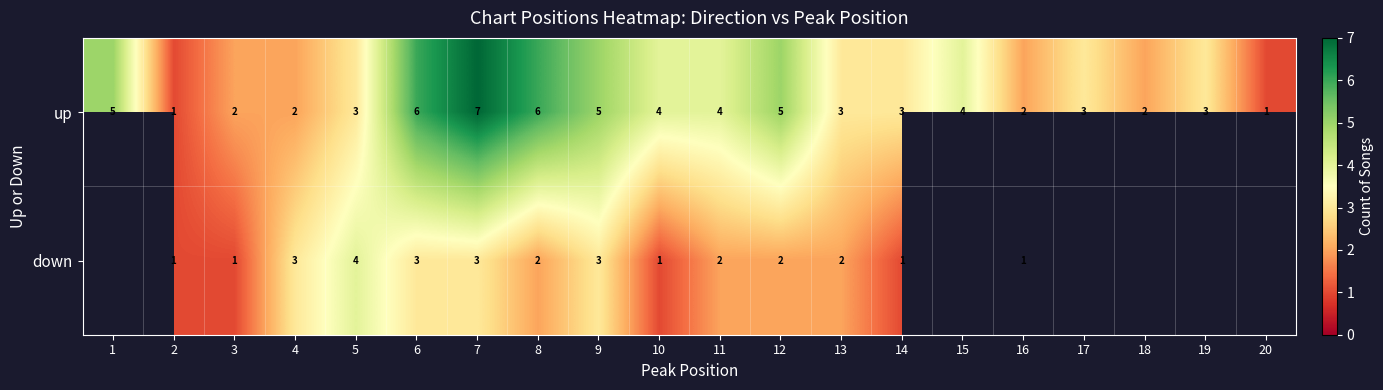

How many values in the up series are below 3?

6